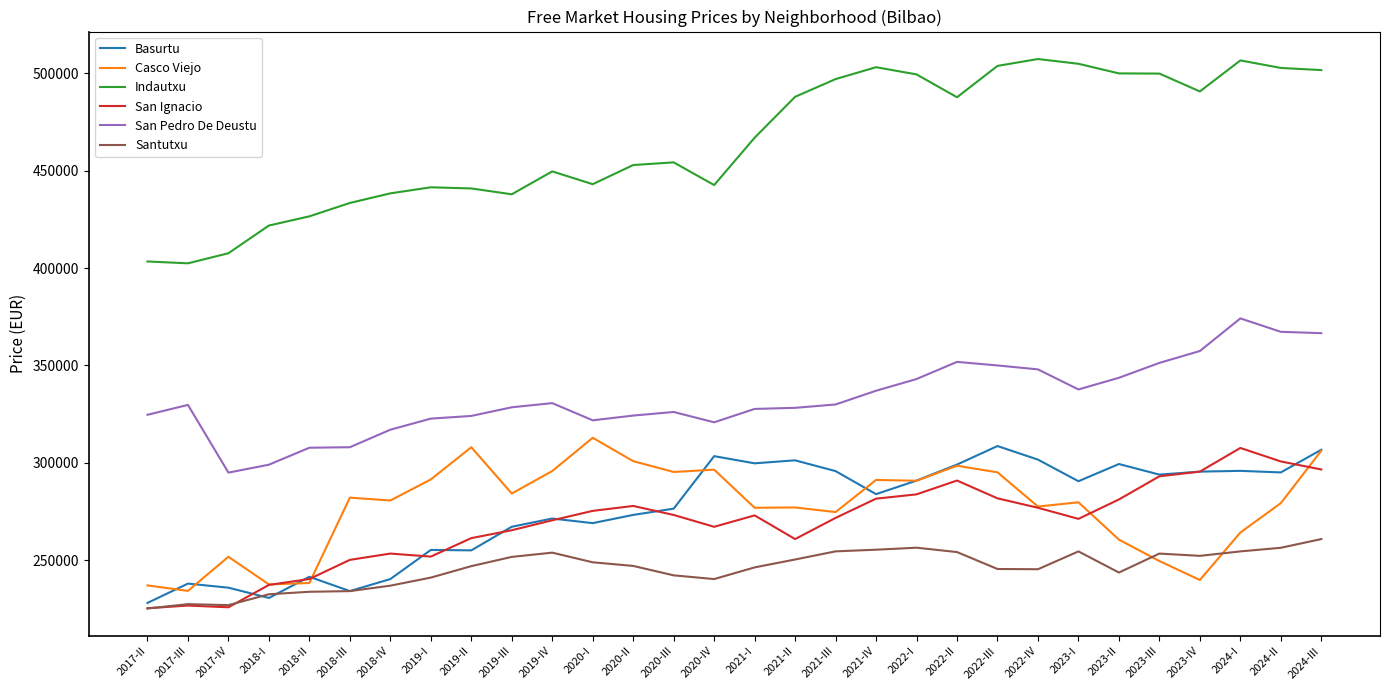

The value of Indautxu at 2022-I is 829009. True or false?

False